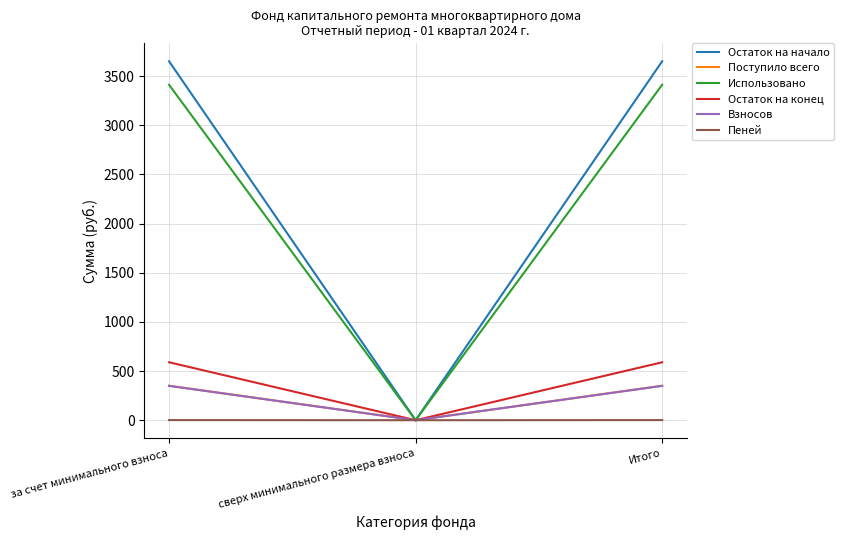

Is it true that Поступило всего equals 350.4 at Итого?

True